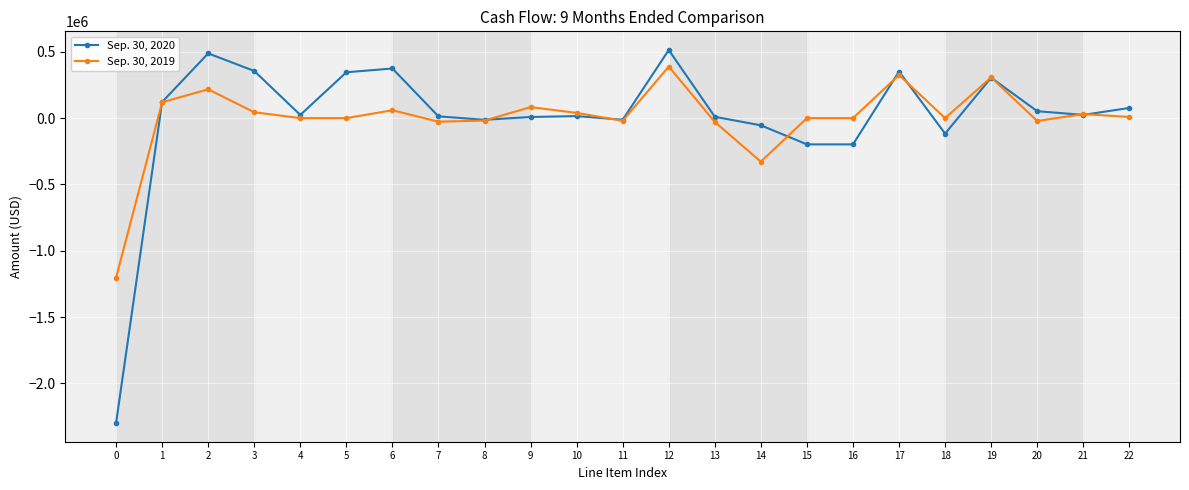

How many series are shown in this chart?

2